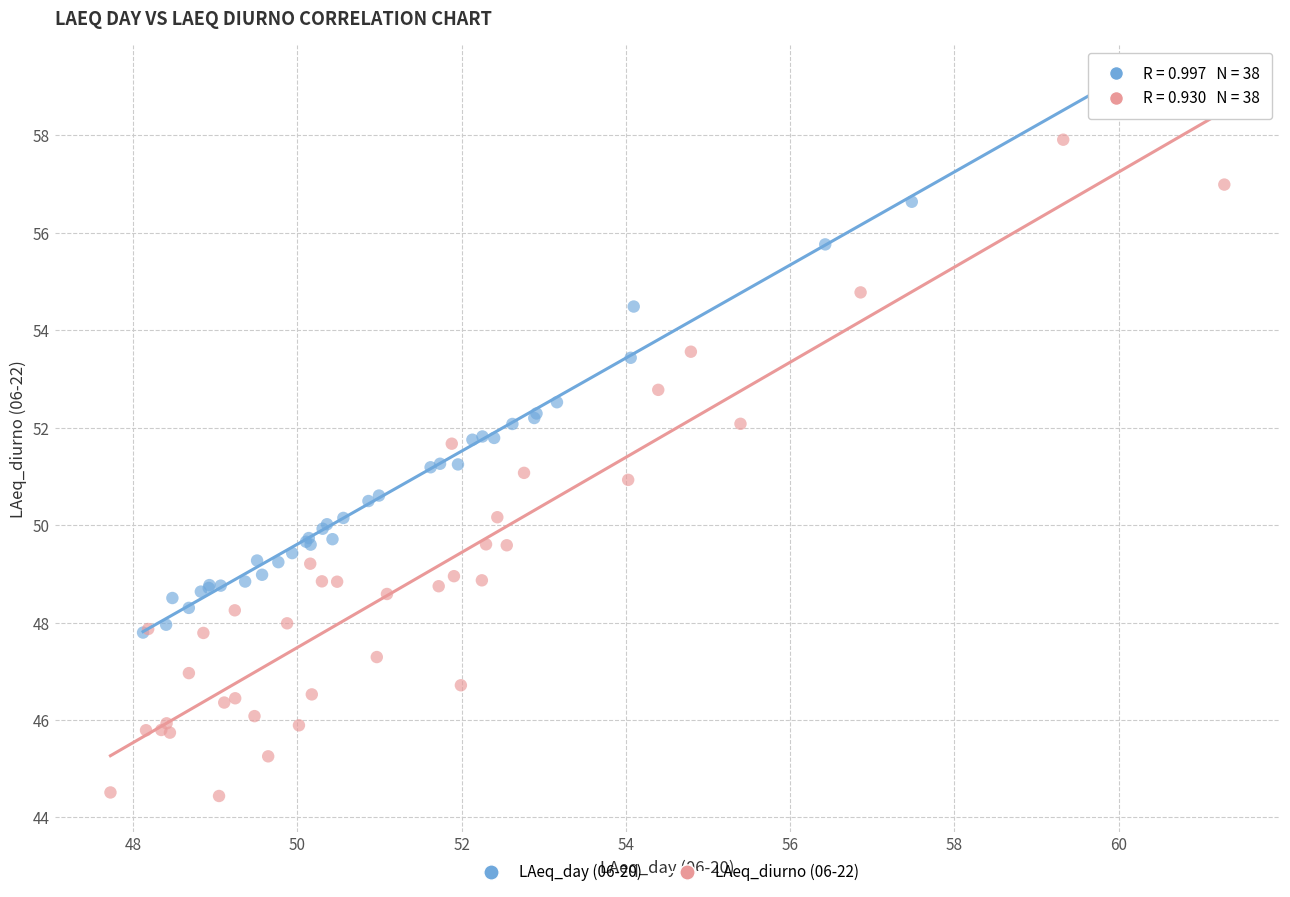

What are all the series names shown in the legend?

LAeq_day (06-20), LAeq_diurno (06-22)